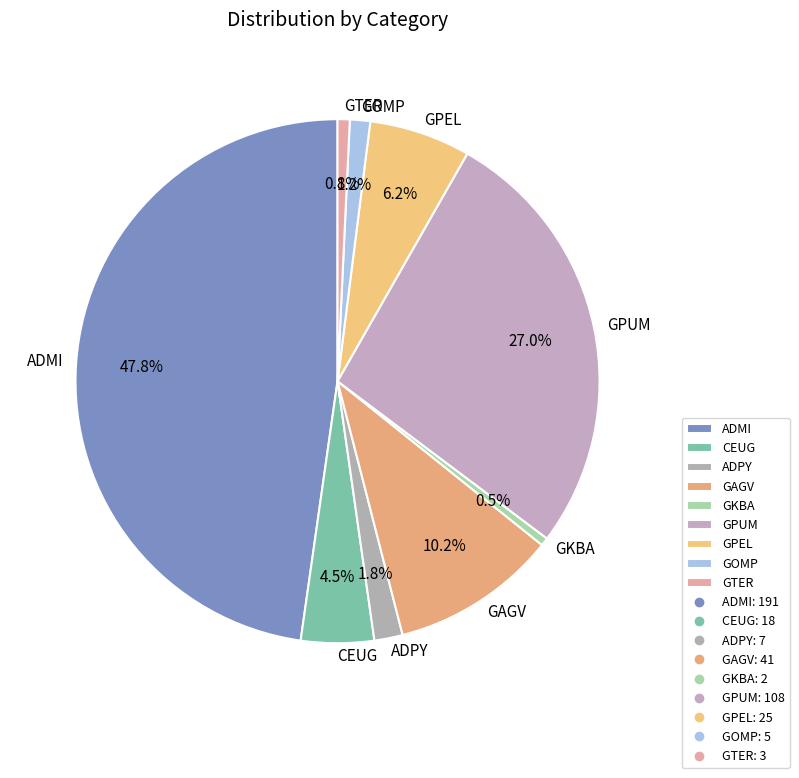

The GAGV slice represents 10% of the pie. True or false?

True